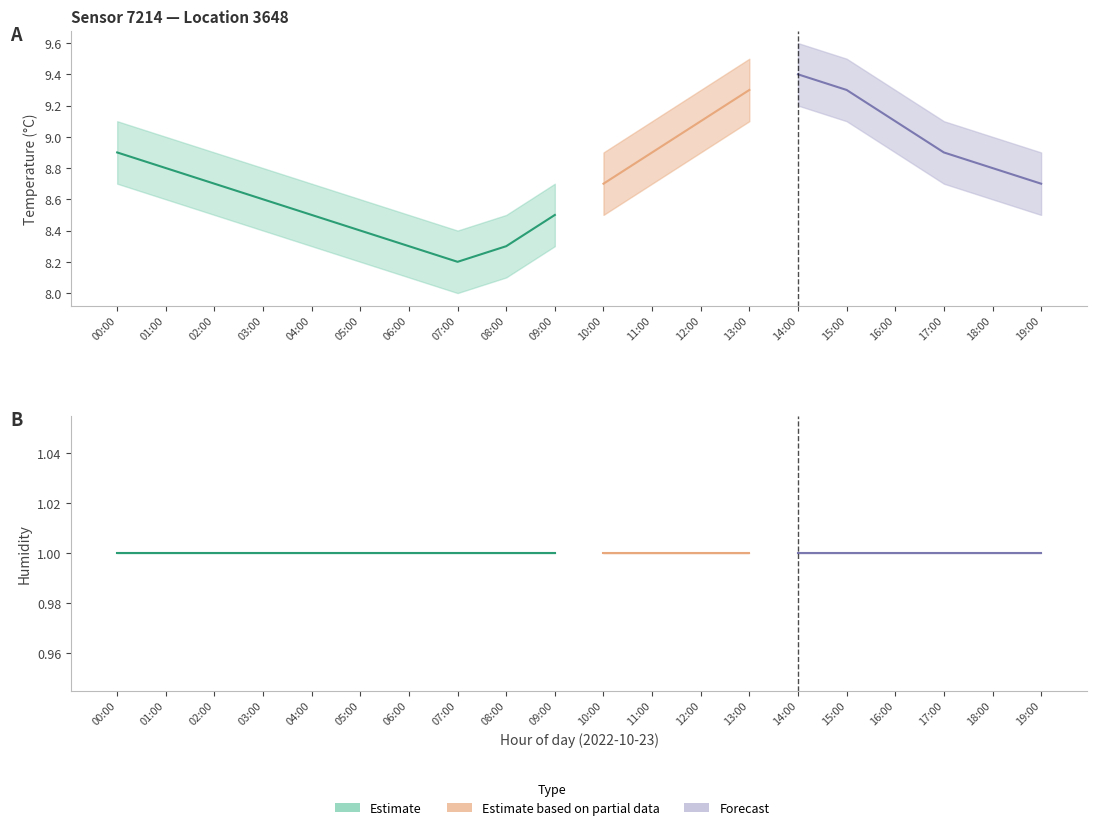

True or false: temperature and humidity_upper cross at least once.

False